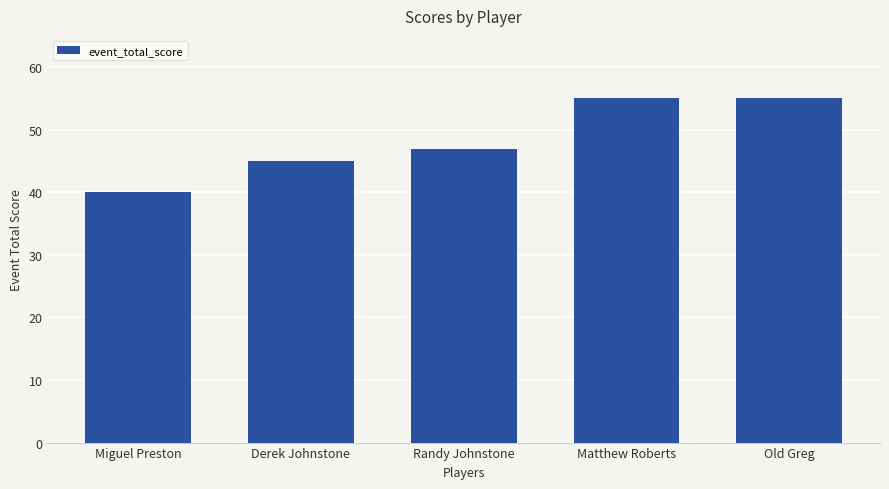

Reading left to right, extract all data points from this chart.

Miguel Preston=40	Derek Johnstone=45	Randy Johnstone=47	Matthew Roberts=55	Old Greg=55